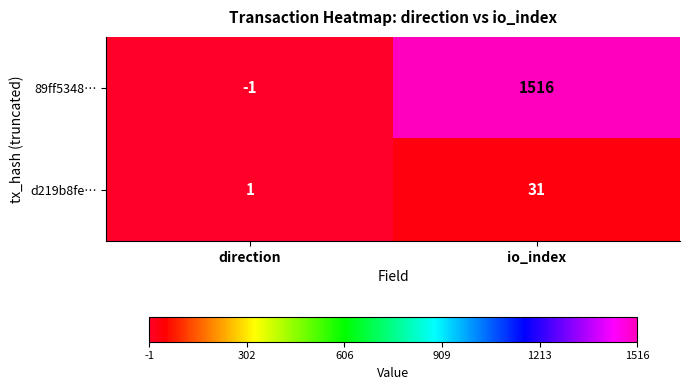

Reading left to right, list all the values displayed in this chart.

89ff5348…: direction=-1	io_index=1516
d219b8fe…: direction=1	io_index=31